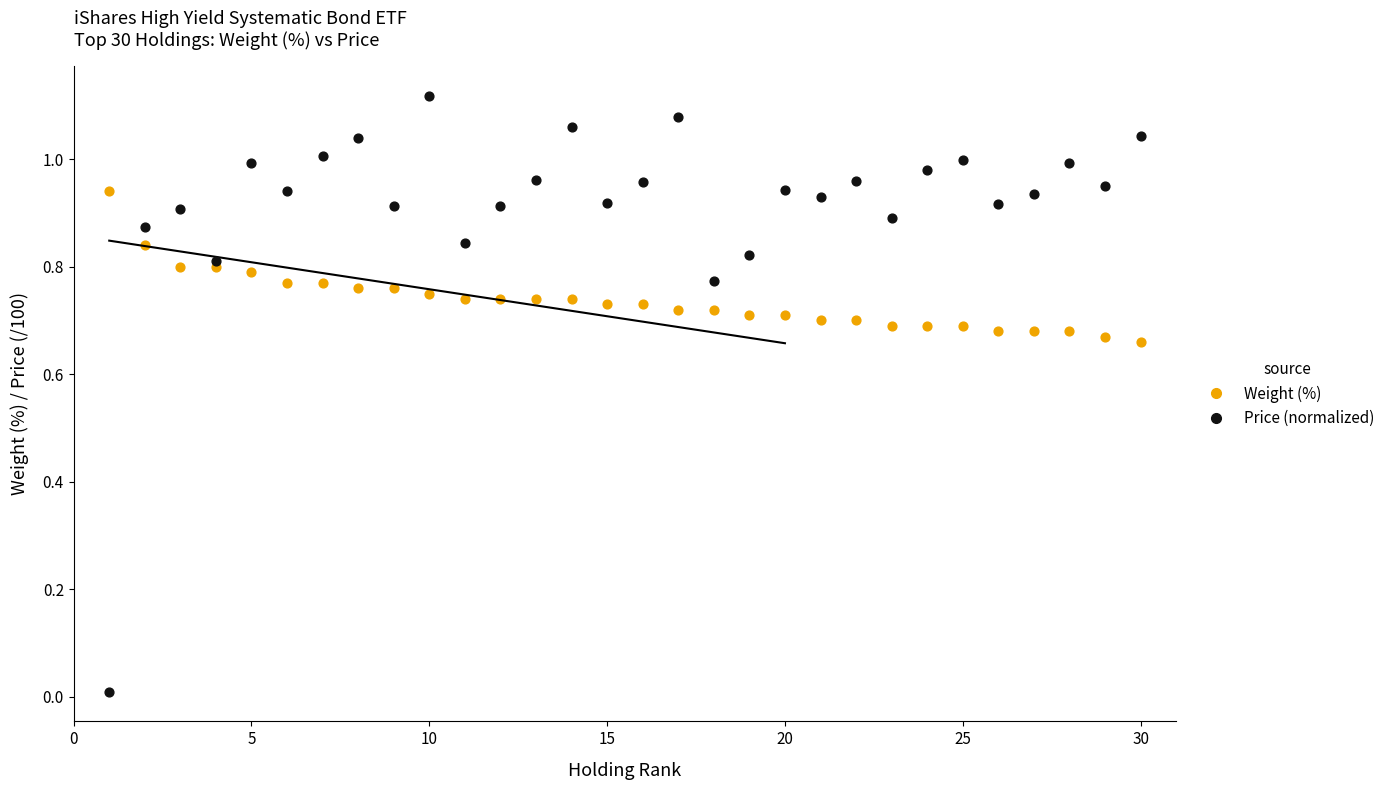

Which series contains the highest Y value?

Price (normalized)